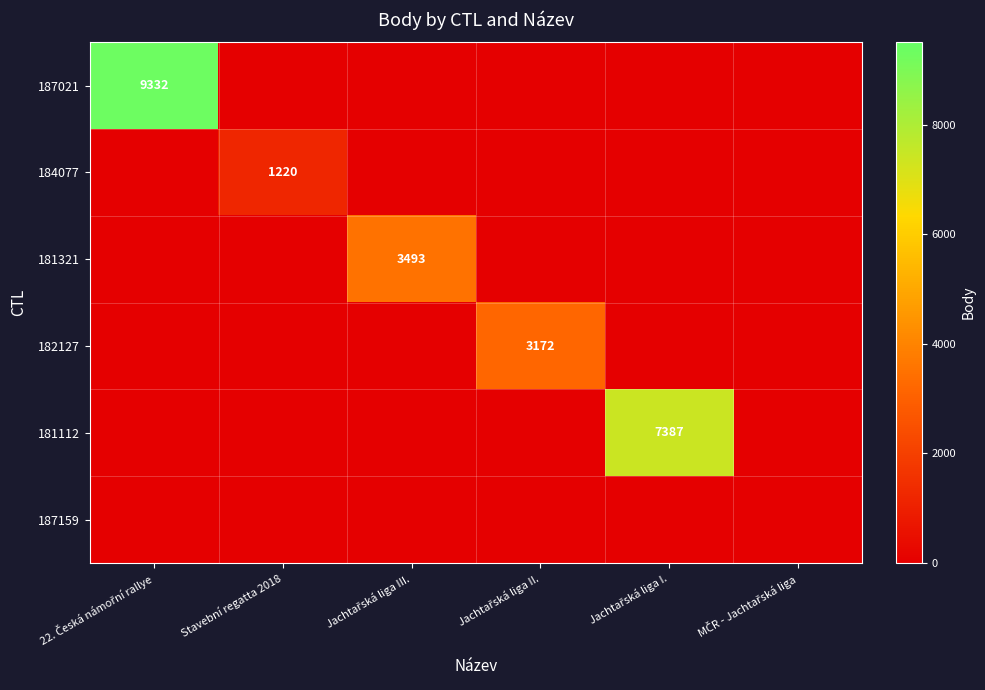

Which label corresponds to the largest value in the chart?

22. Česká námořní rallye